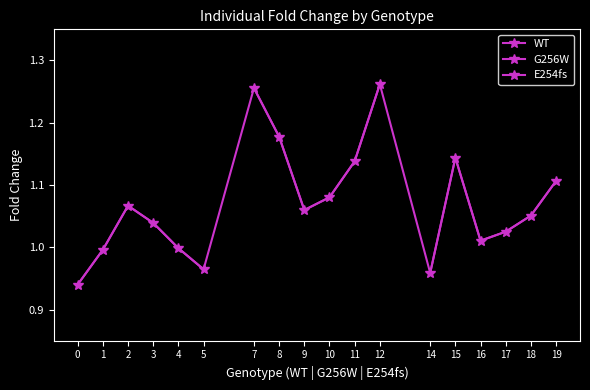

Reading right to left, what are all the values shown in this chart?

WT: 1.0	1.0	1.0	1.1	1.0	0.9
G256W: 1.3	1.1	1.1	1.1	1.2	1.3
E254fs: 1.1	1.1	1.0	1.0	1.1	1.0